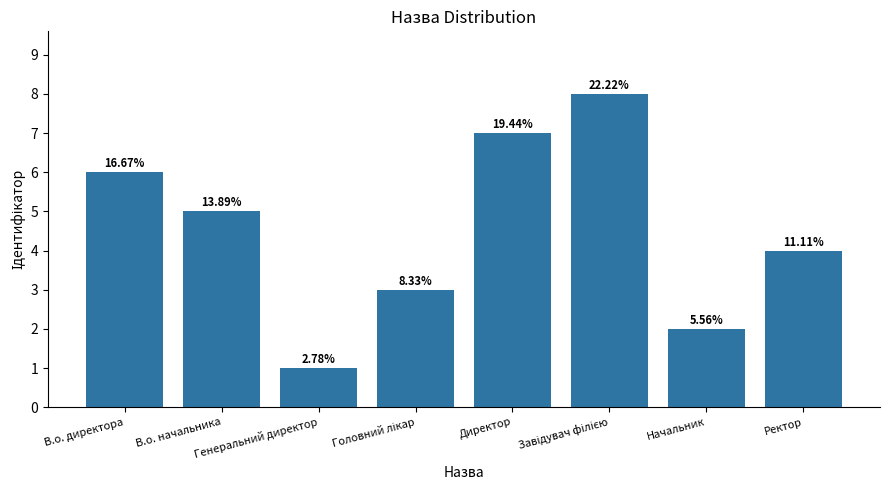

Are the bars horizontal?

No